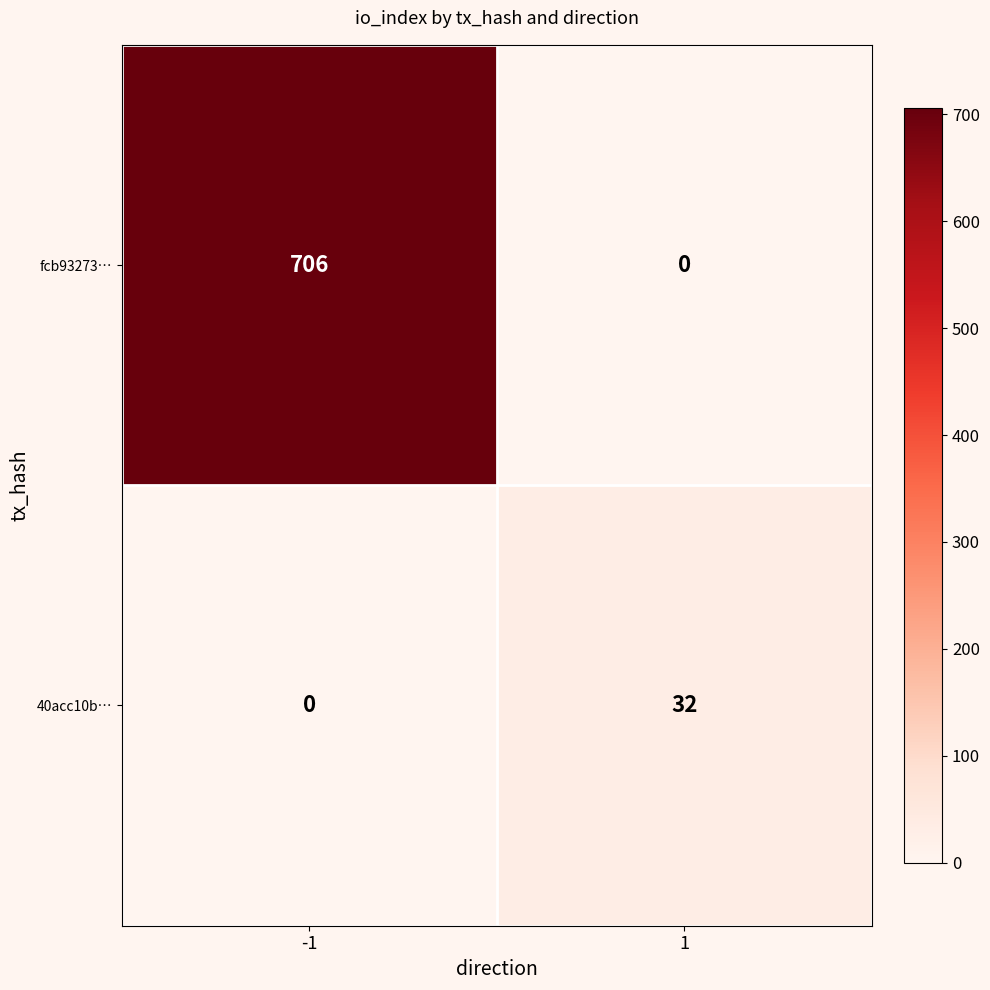

What is the sum of the fcb93273… values at -1 and 1?

706